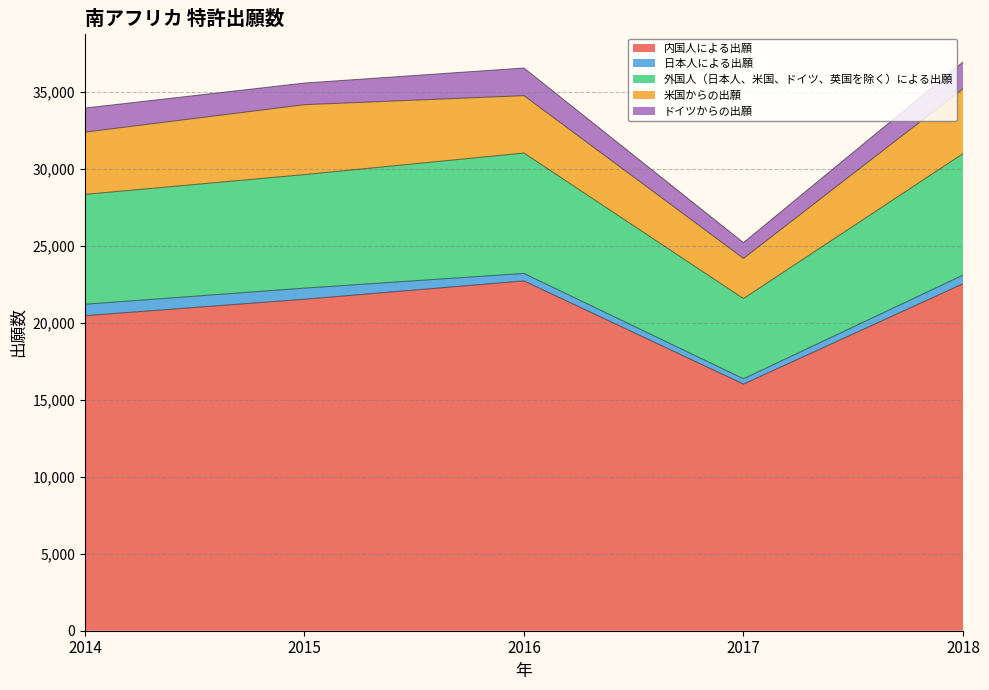

What is the total value across all series at 2015?

35594